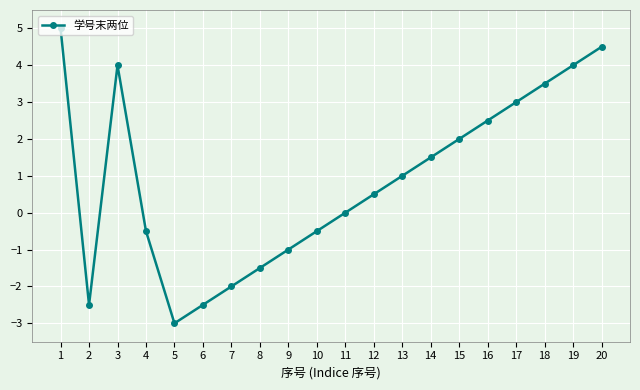

What is the value of the 20th point from the left?

4.5